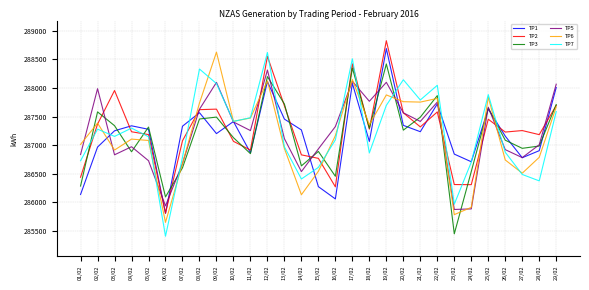

The value of TP3 at 27/02 is 404537. True or false?

False